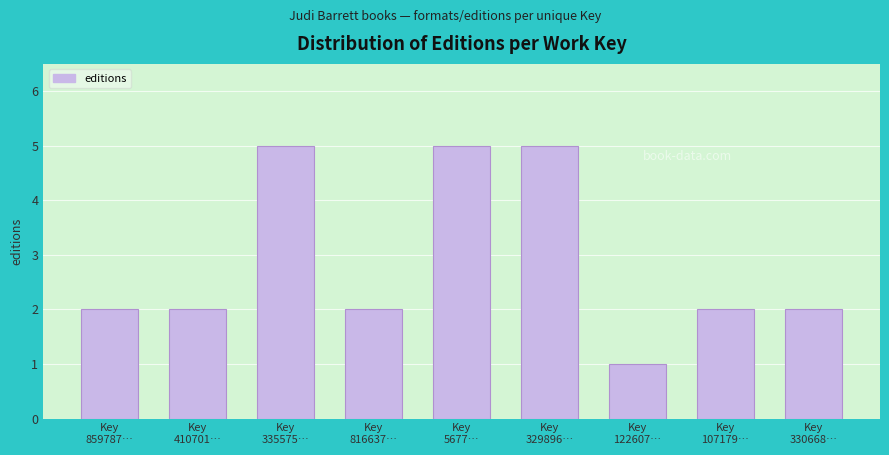

Reading left to right, list all the values displayed in this chart.

2	2	5	2	5	5	1	2	2